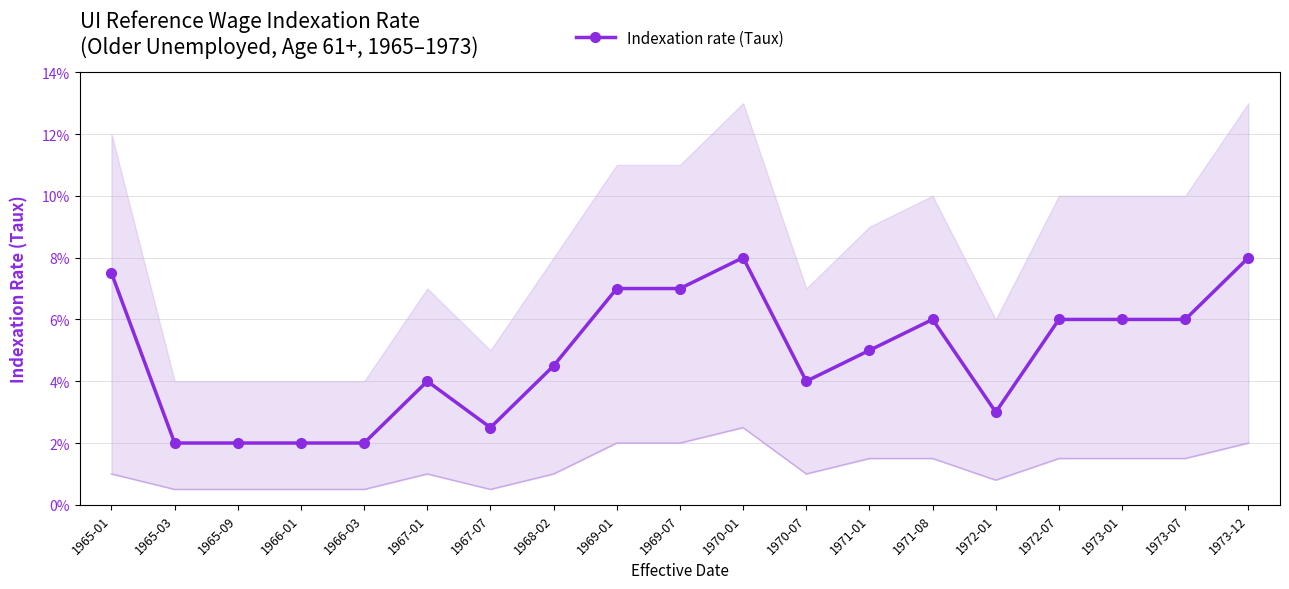

At which label is the value closest to 0?

1965-03